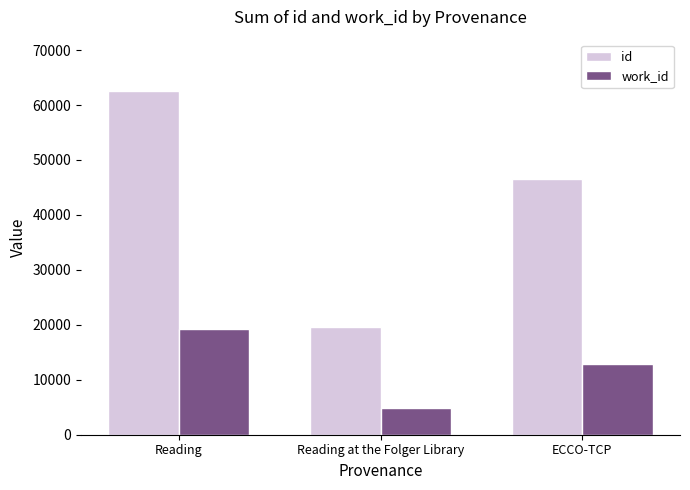

What are all the series names shown in the legend?

id, work_id